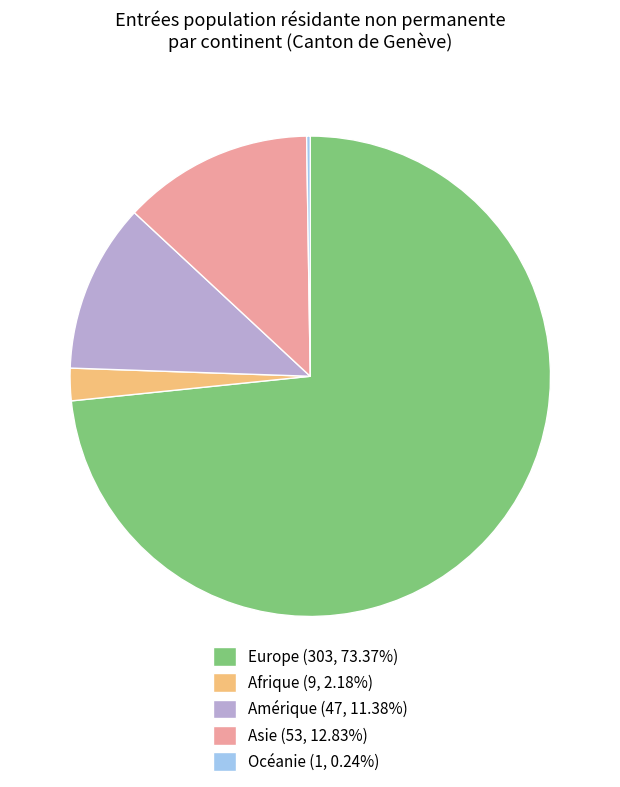

What is the ratio of the value at Europe (303, 73.37%) to the value at Afrique (9, 2.18%)?

33.7